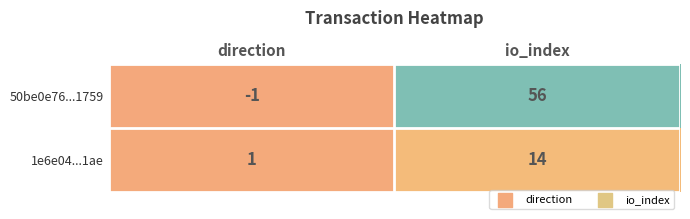

How many categories are shown in the chart?

2